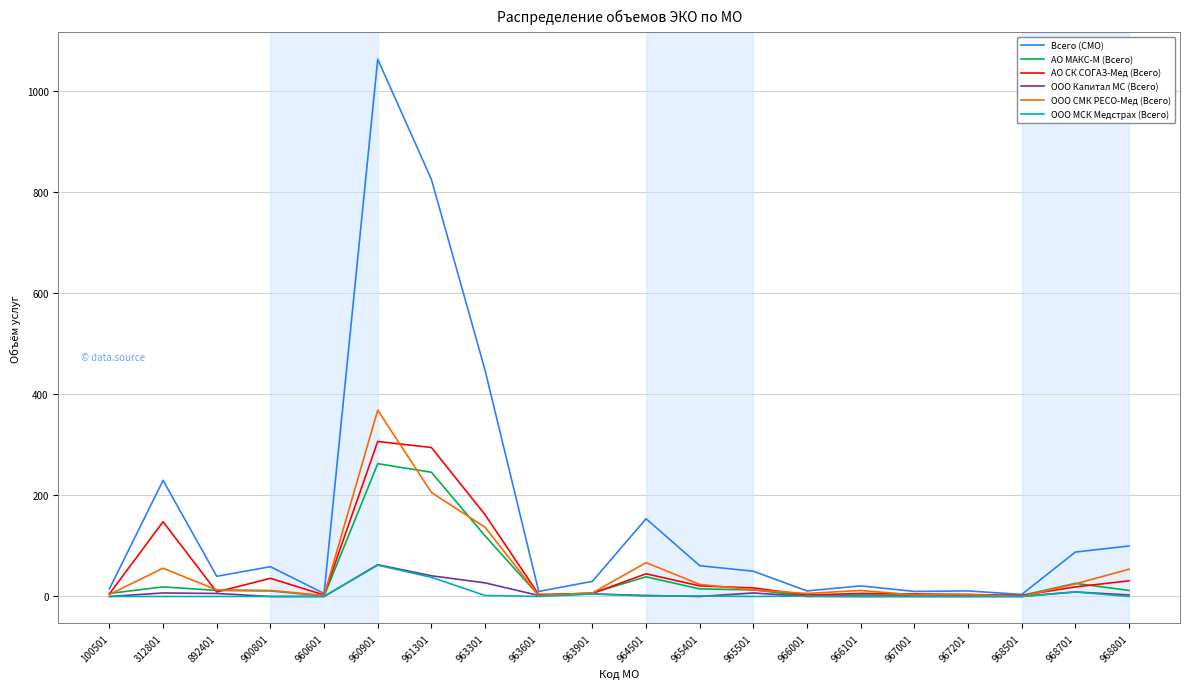

What is the highest value of the ООО СМК РЕСО-Мед (Всего) series?

369